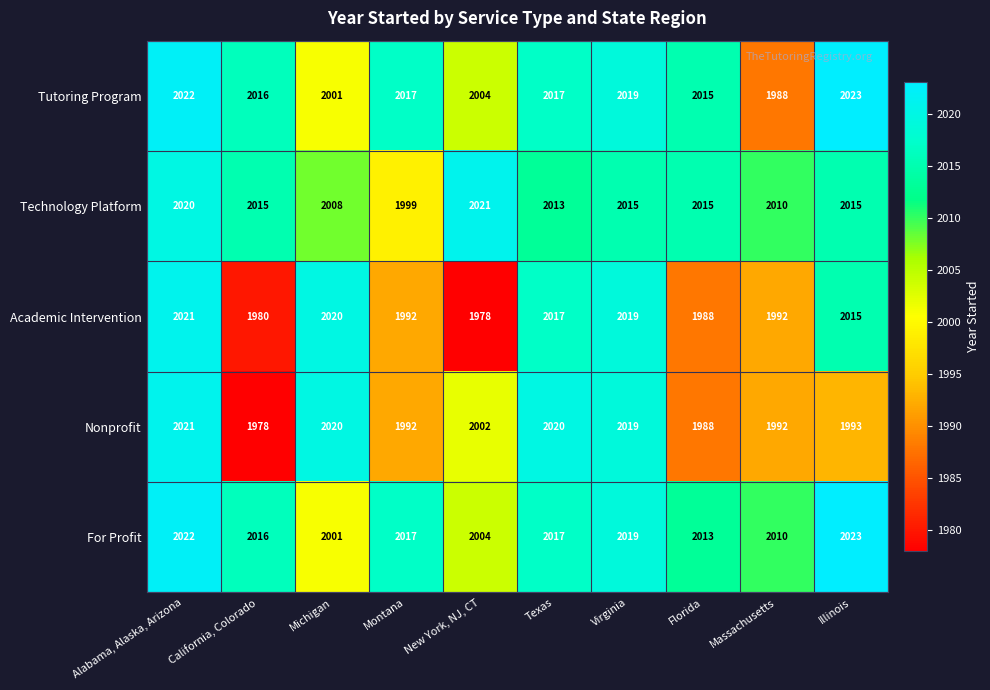

What is the minimum value shown in the chart?

1978